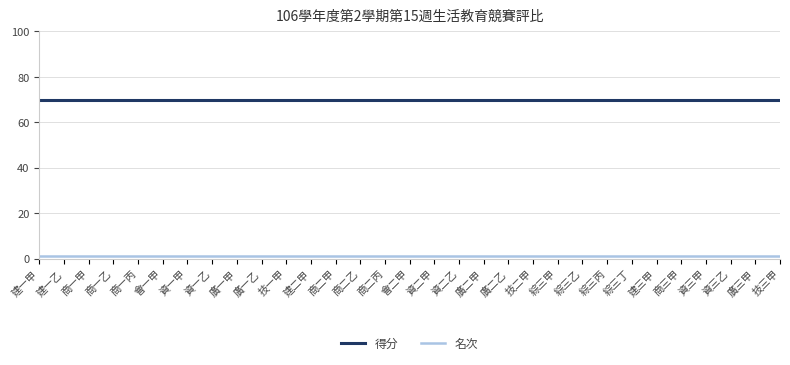

What is the maximum value shown in the chart?

70